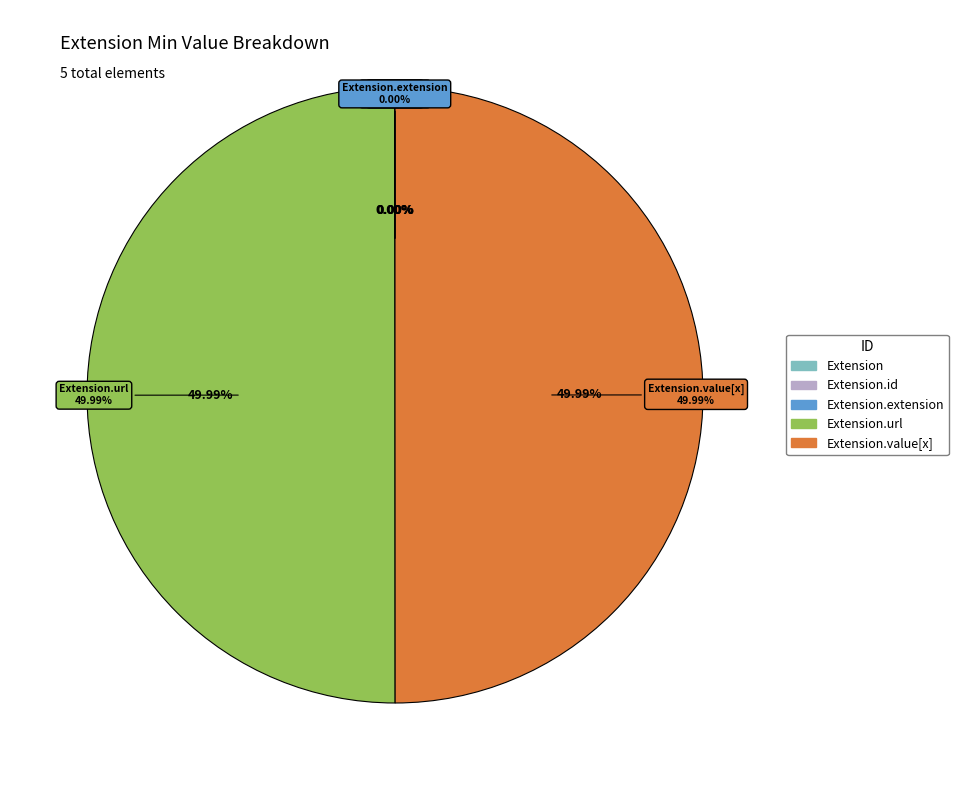

The Extension.id slice represents 12% of the pie. True or false?

False